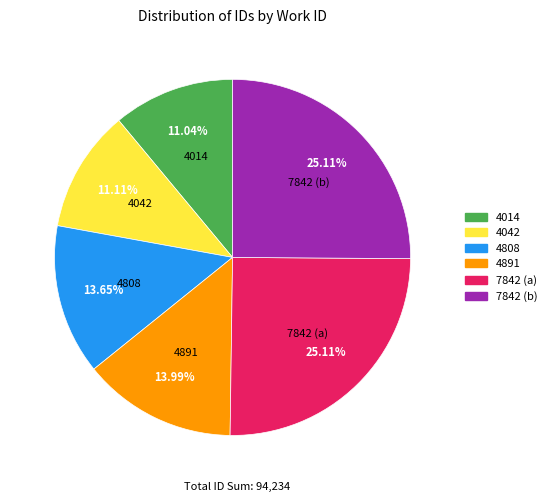

Is there a majority slice in this chart?

No